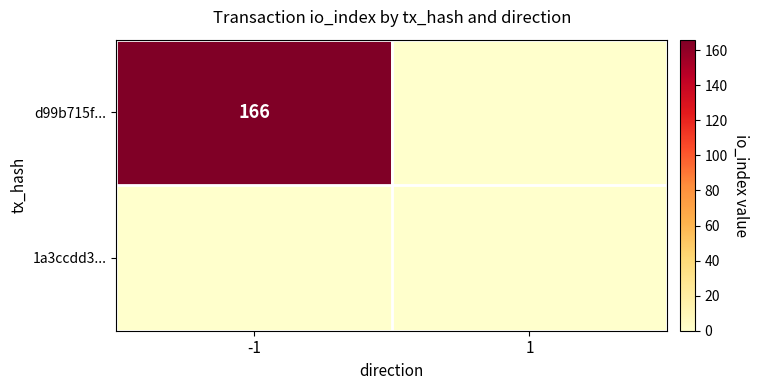

True or false: d99b715f... has a value of 166 at -1.

True